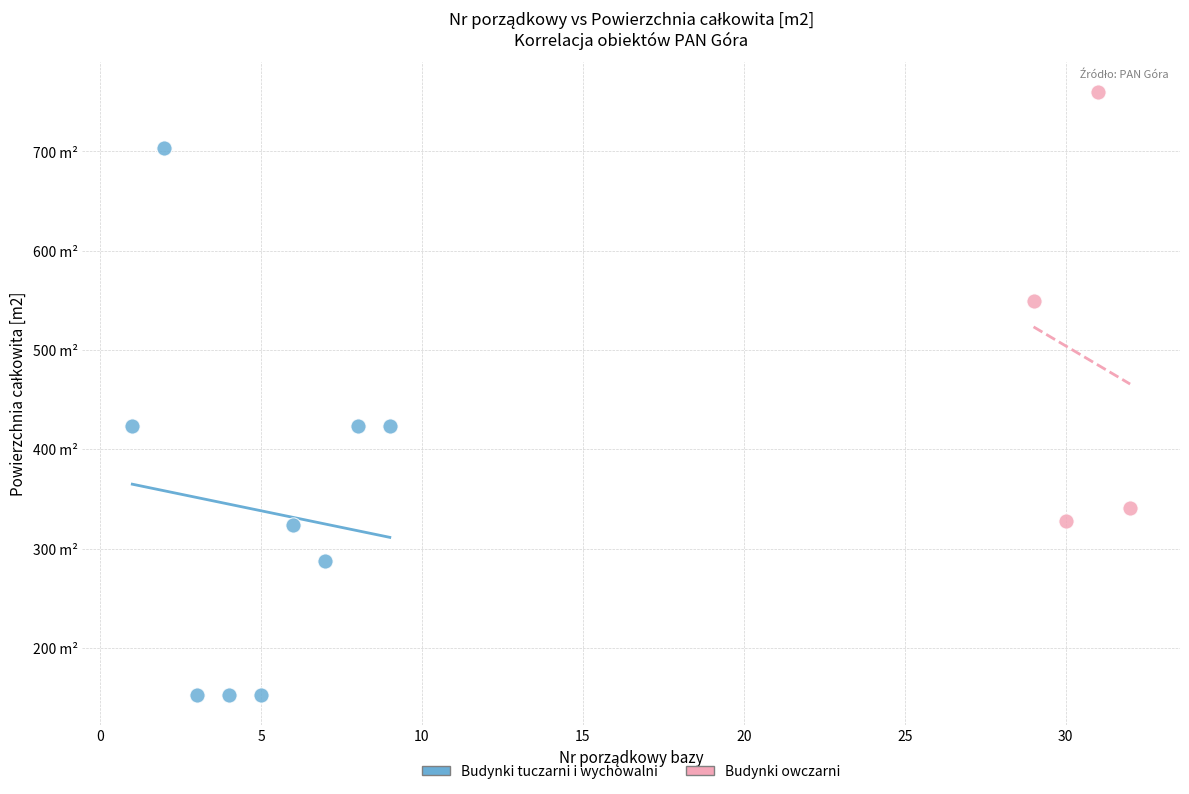

What are all the series names shown in the legend?

Budynki tuczarni i wychowalni, Budynki owczarni